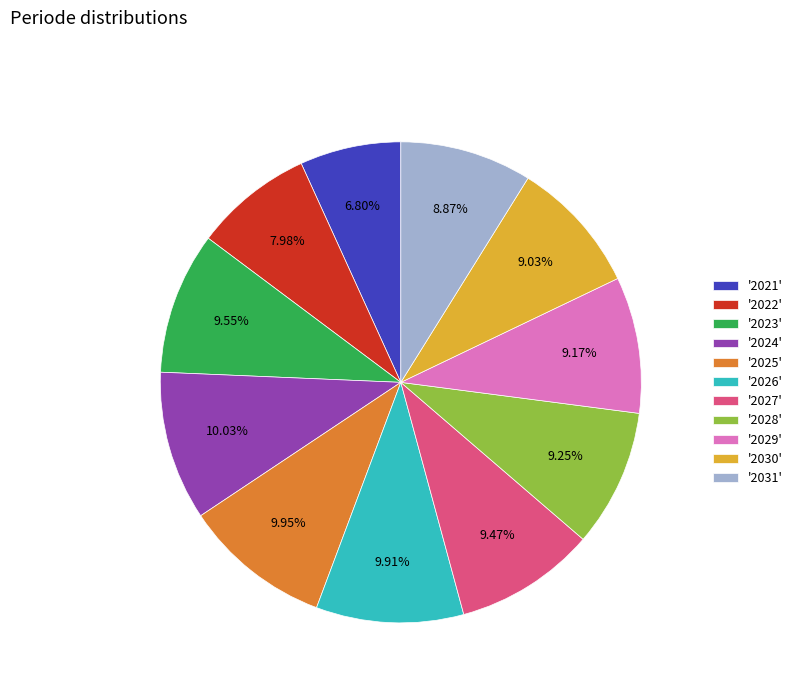

Which category has the smallest portion of the pie?

'2021'